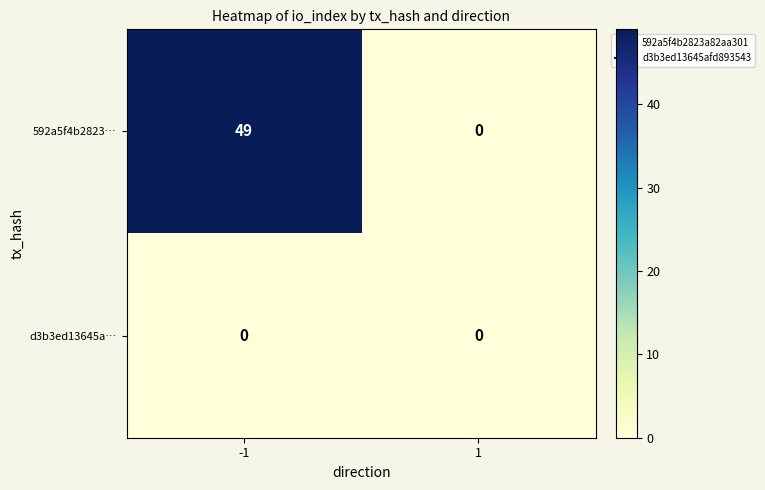

How many positive values does the 592a5f4b2823… series have?

1